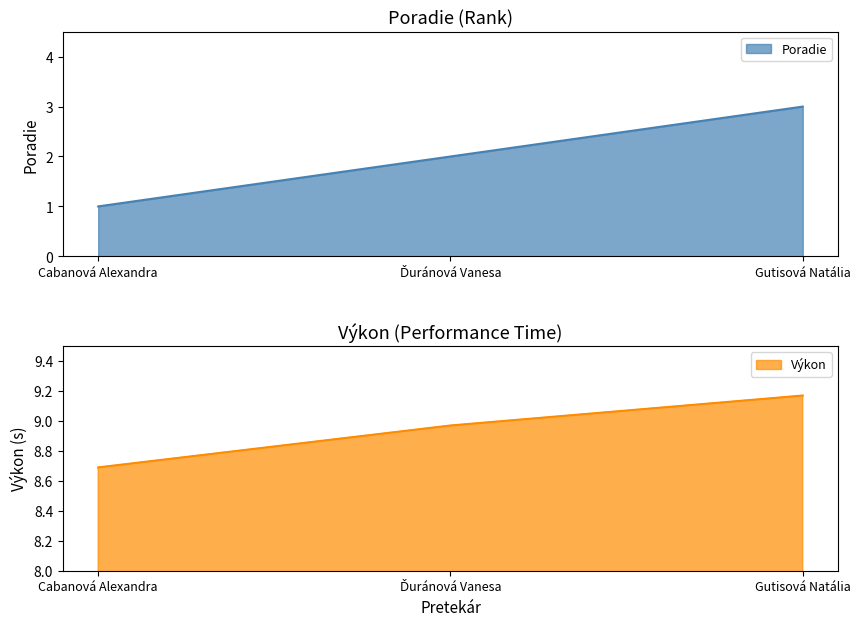

What is the sum of the Poradie values at Ďuránová Vanesa and Gutisová Natália?

5.0